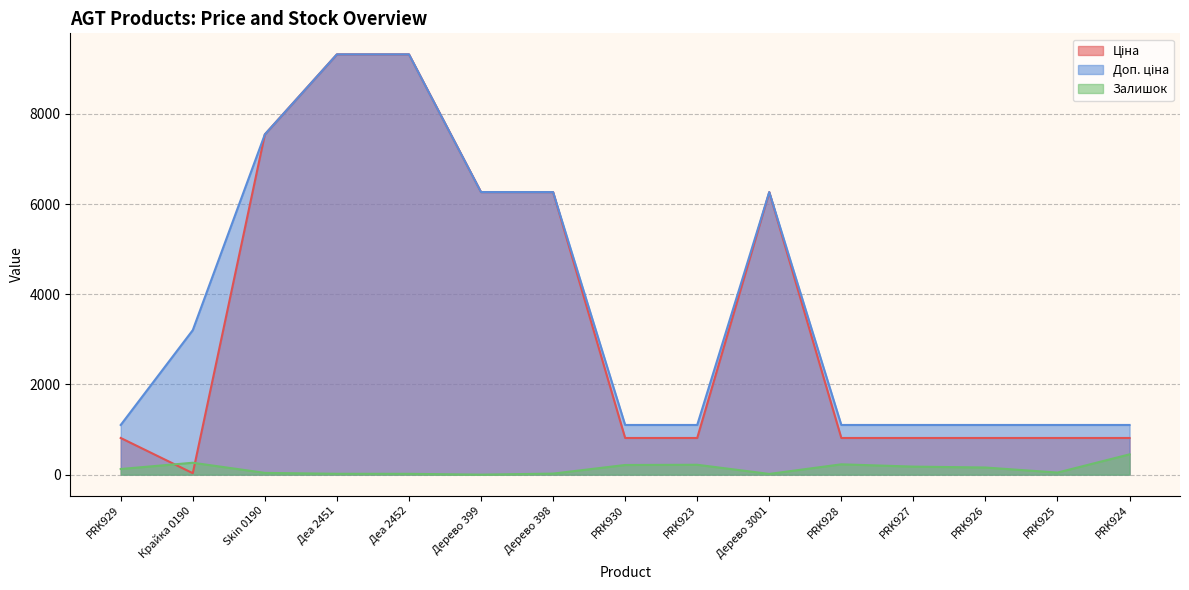

What is the greatest value displayed?

9321.4